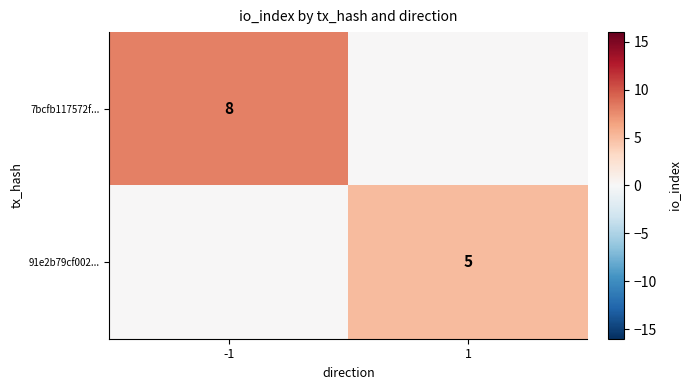

What is the spread (max minus min) of values at 1?

5